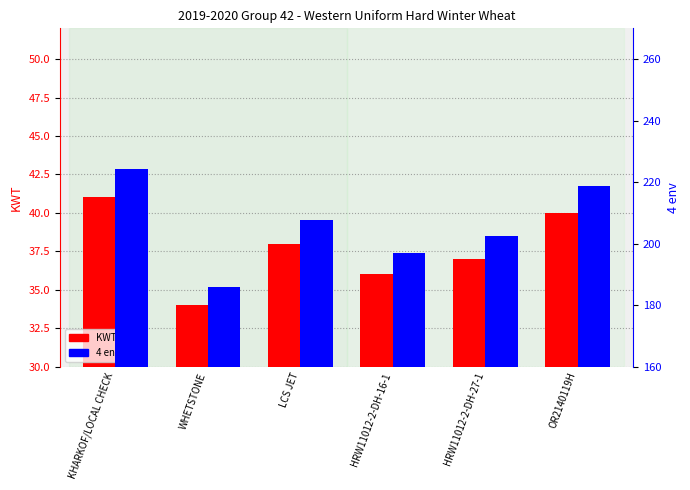

At HRW11012-2-DH-27-1, list the series in order from largest to smallest.

4 env, KWT